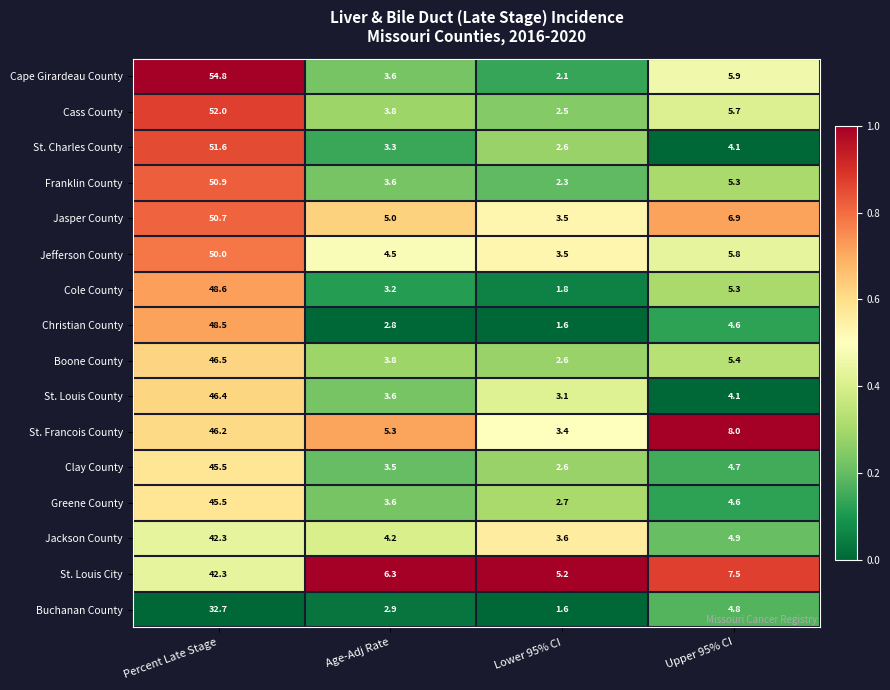

At which category is the sum across all series the highest?

Percent Late Stage